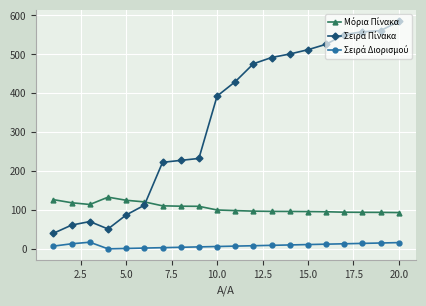

In Σειρά Πίνακα, how many points are higher than both neighbors (excluding endpoints)?

1